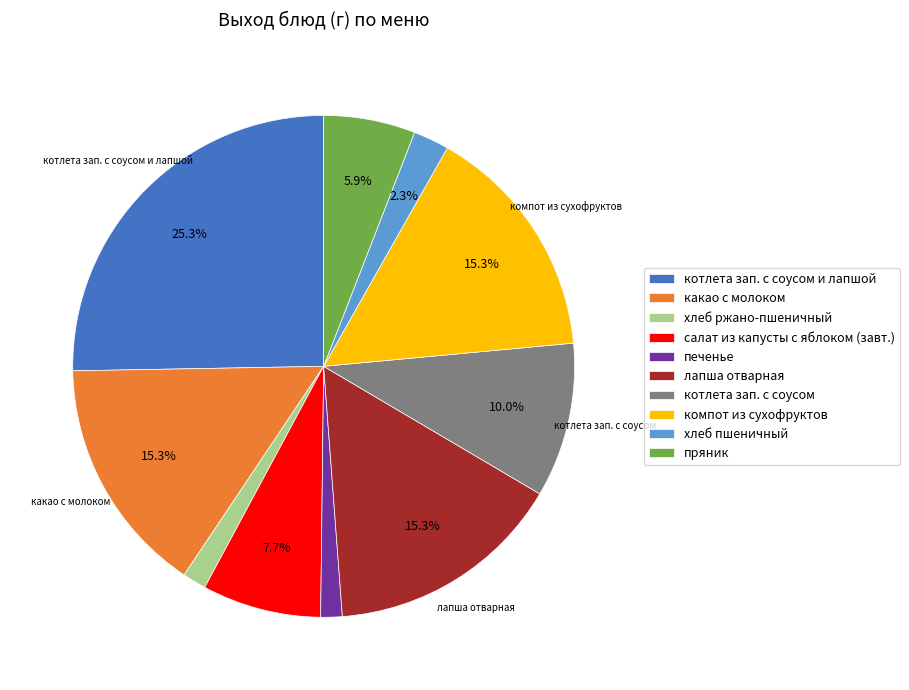

Combined, do котлета зап. с соусом and хлеб ржано-пшеничный account for over 50%?

No